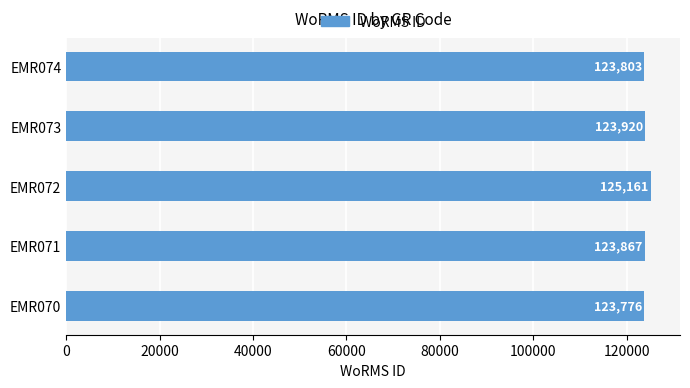

What is the change in value from EMR072 to EMR073?

-1241